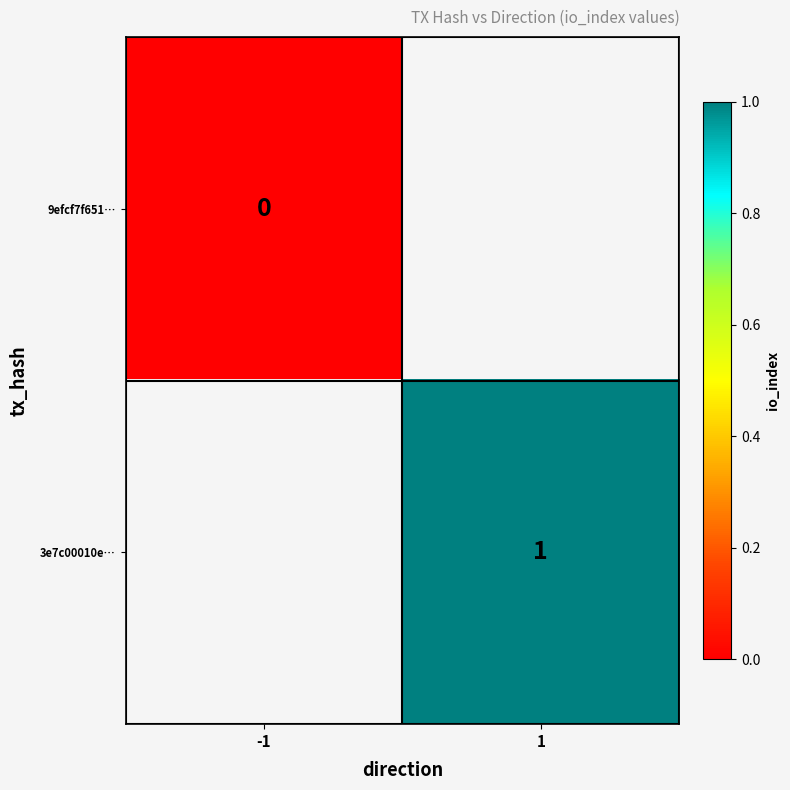

At how many categories does at least one series exceed 0?

1